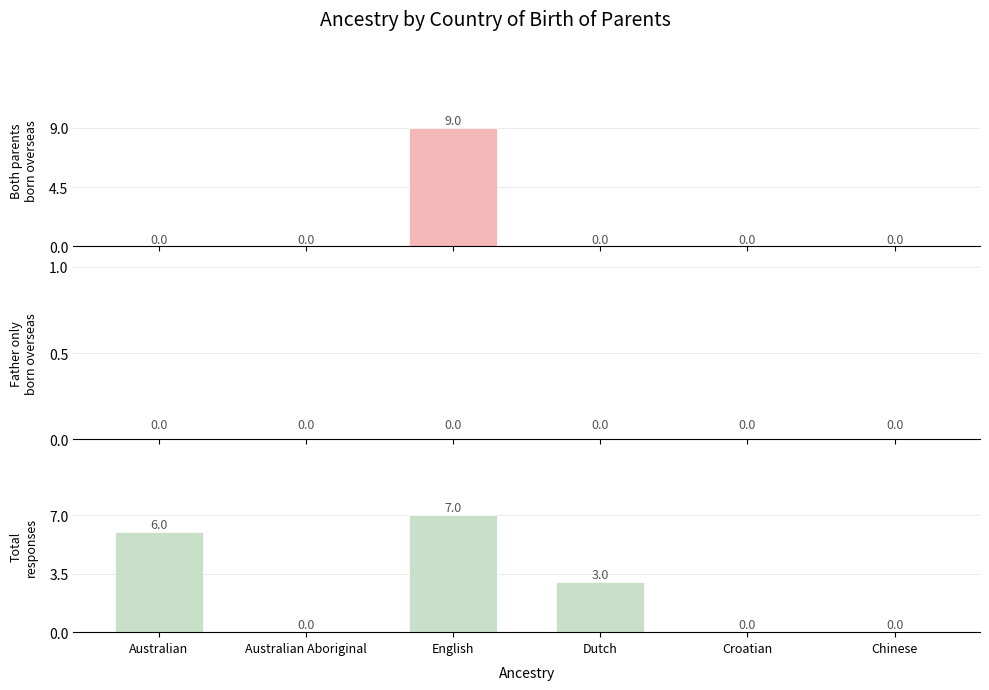

How many bars are there in each group?

3